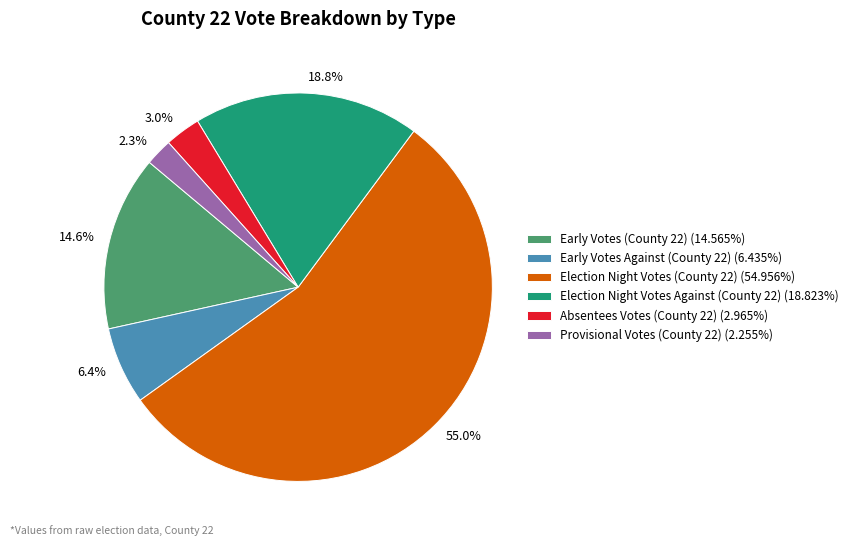

What is the total percentage of Absentees Votes (County 22) and Early Votes Against (County 22)?

9.4%